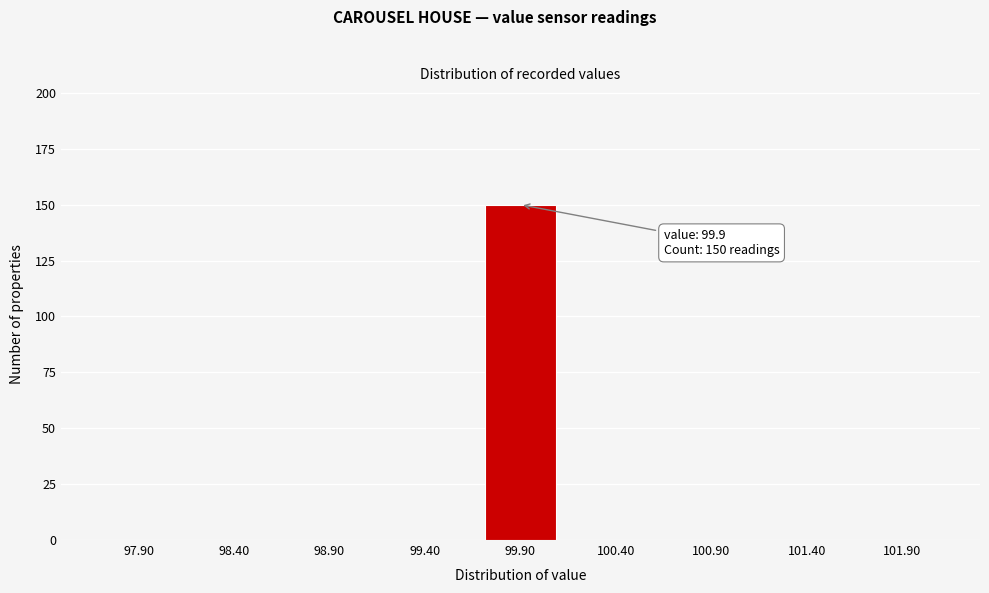

Reading right to left, extract all data points from this chart.

101.90=0	101.40=0	100.90=0	100.40=0	99.90=150	99.40=0	98.90=0	98.40=0	97.90=0